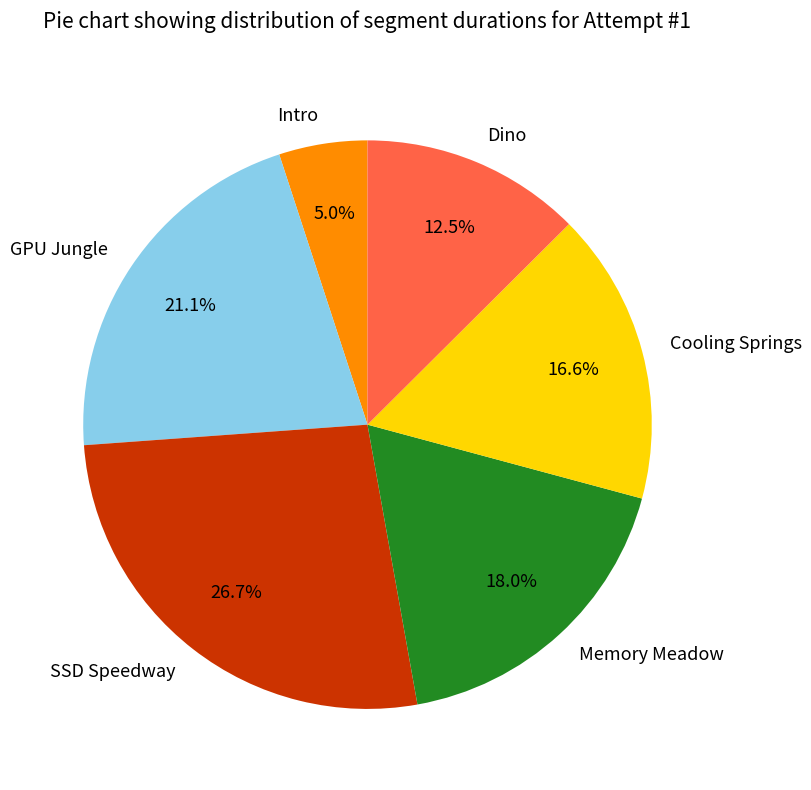

Which category has the smallest portion of the pie?

Intro